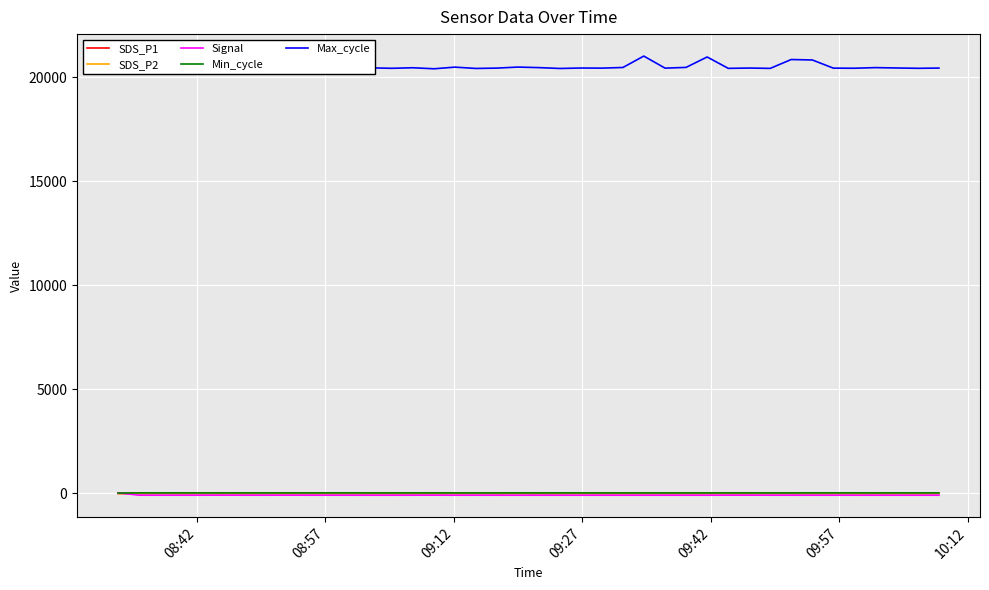

Which series has the largest range (max minus min)?

Max_cycle